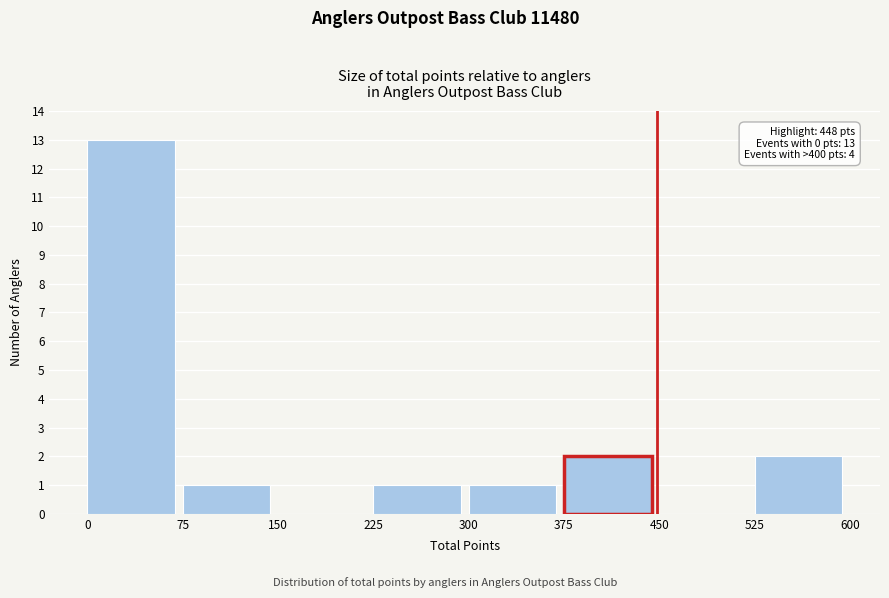

Over which range of the x-axis is the bar tallest?

0 to 75